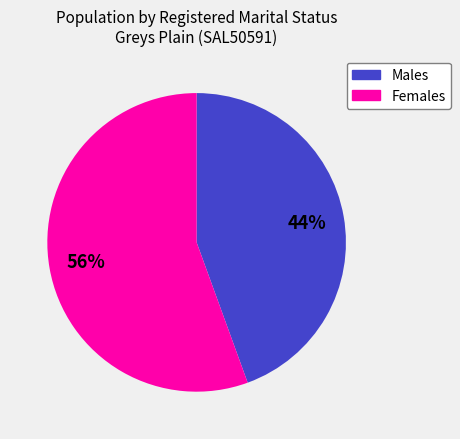

Do Females and Males together represent more than half of the pie?

Yes